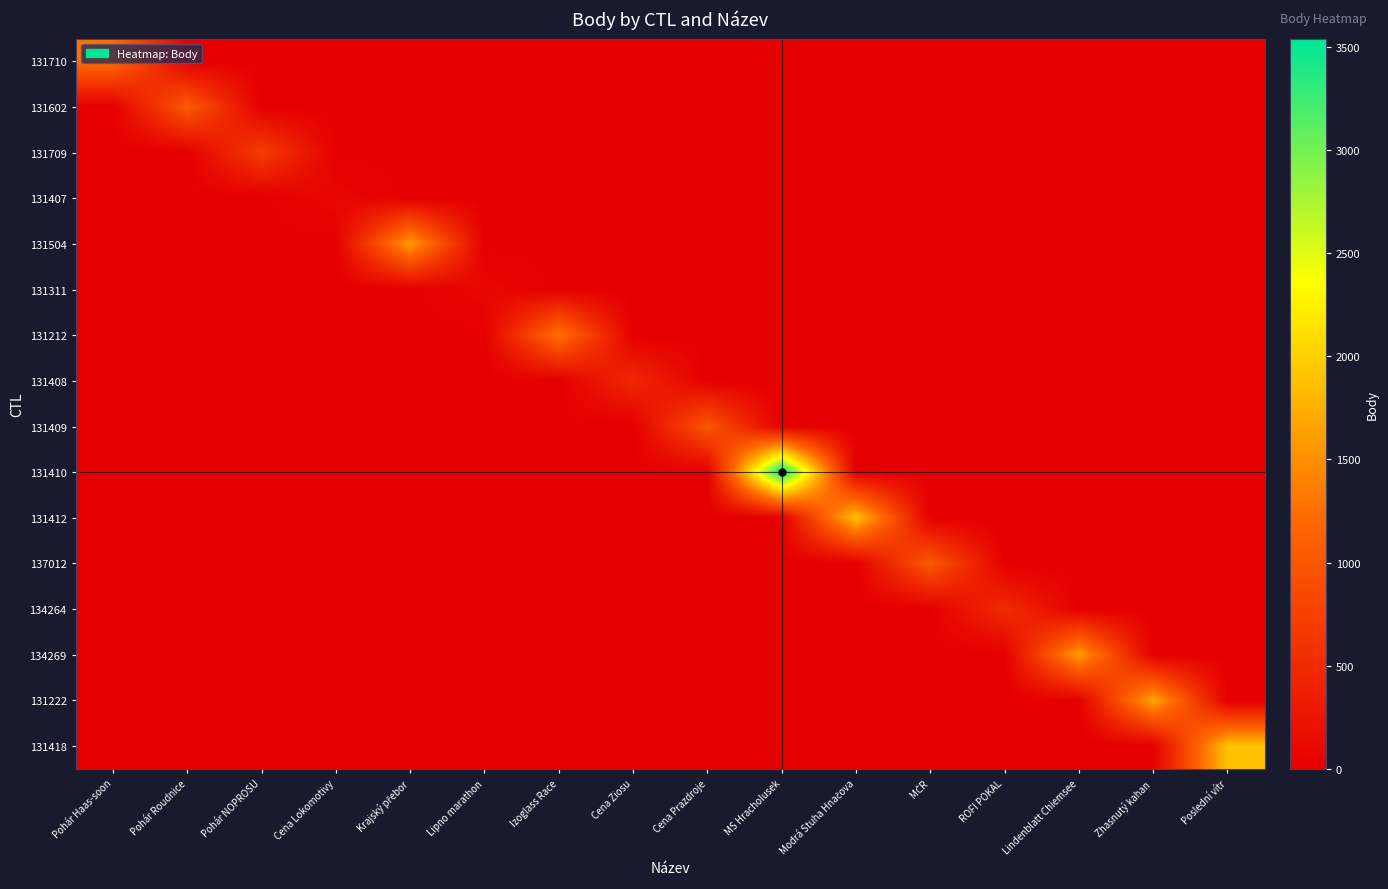

What is the spread (max minus min) of values at Poslední vítr?

1892